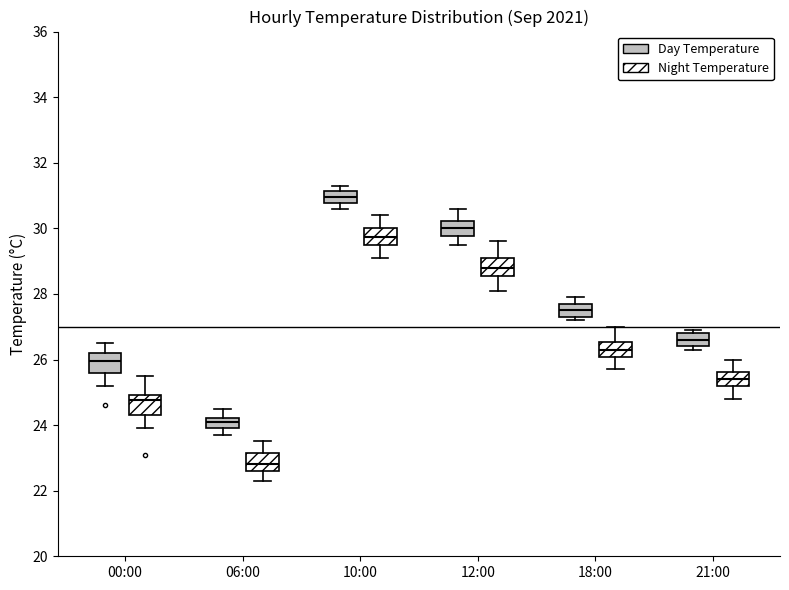

Reading left to right, read every box against the y-axis: the position of its median line, the range the box covers, and the ends of its whiskers. The values are not printed on the chart, so give them approximately, as read against the axis.

00:00 (Day Temperature): median 26.0, box 25.6 to 26.2, whiskers 25.2 to 26.6
00:00 (Night Temperature): median 24.8, box 24.4 to 25.0, whiskers 24.0 to 25.6
06:00 (Day Temperature): median 24.2 (inside the box), box 24.0 to 24.2, whiskers 23.8 to 24.6
06:00 (Night Temperature): median 22.8, box 22.6 to 23.2, whiskers 22.4 to 23.6
10:00 (Day Temperature): median 31.0, box 30.8 to 31.2, whiskers 30.6 to 31.4
10:00 (Night Temperature): median 29.8, box 29.6 to 30.0, whiskers 29.2 to 30.4
12:00 (Day Temperature): median 30.0, box 29.8 to 30.2, whiskers 29.6 to 30.6
12:00 (Night Temperature): median 28.8, box 28.6 to 29.2, whiskers 28.2 to 29.6
18:00 (Day Temperature): median 27.6, box 27.4 to 27.8, whiskers 27.2 to 28.0
18:00 (Night Temperature): median 26.4, box 26.0 to 26.6, whiskers 25.8 to 27.0
21:00 (Day Temperature): median 26.6, box 26.4 to 26.8, whiskers 26.4 (just below the box's lower edge) to 27.0
21:00 (Night Temperature): median 25.4, box 25.2 to 25.6, whiskers 24.8 to 26.0